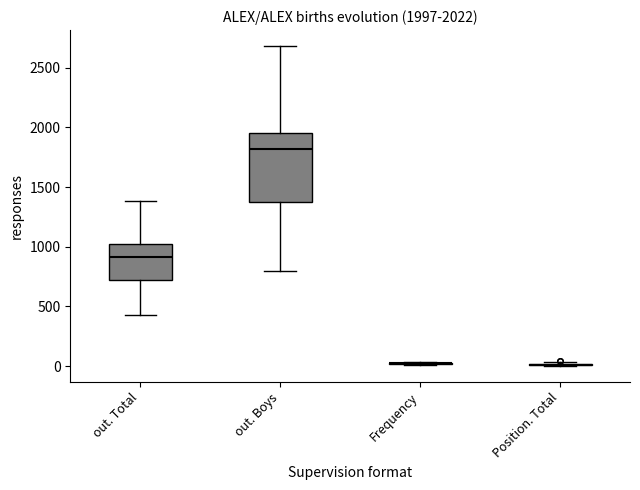

Which box is the tallest, from its lower edge to its upper edge?

out. Boys